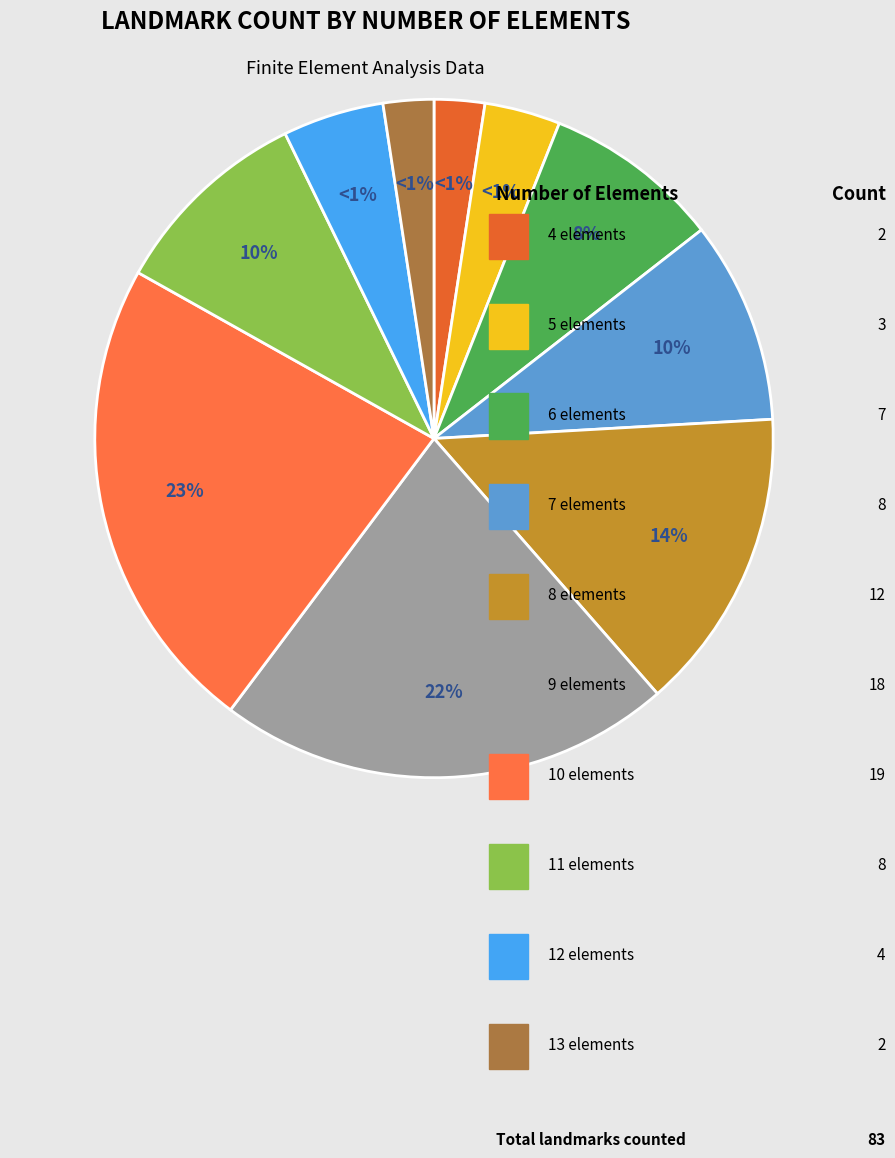

How many segments does this pie chart have?

10